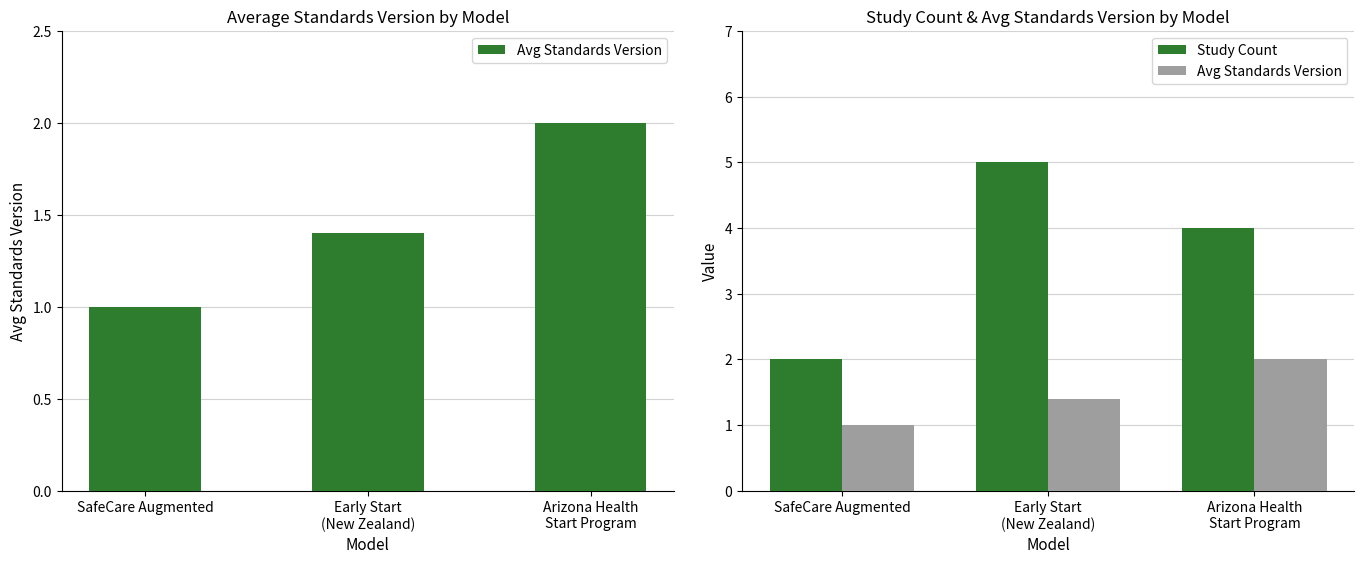

What is the difference between the maximum and minimum values in the Avg Standards Version series?

1.0